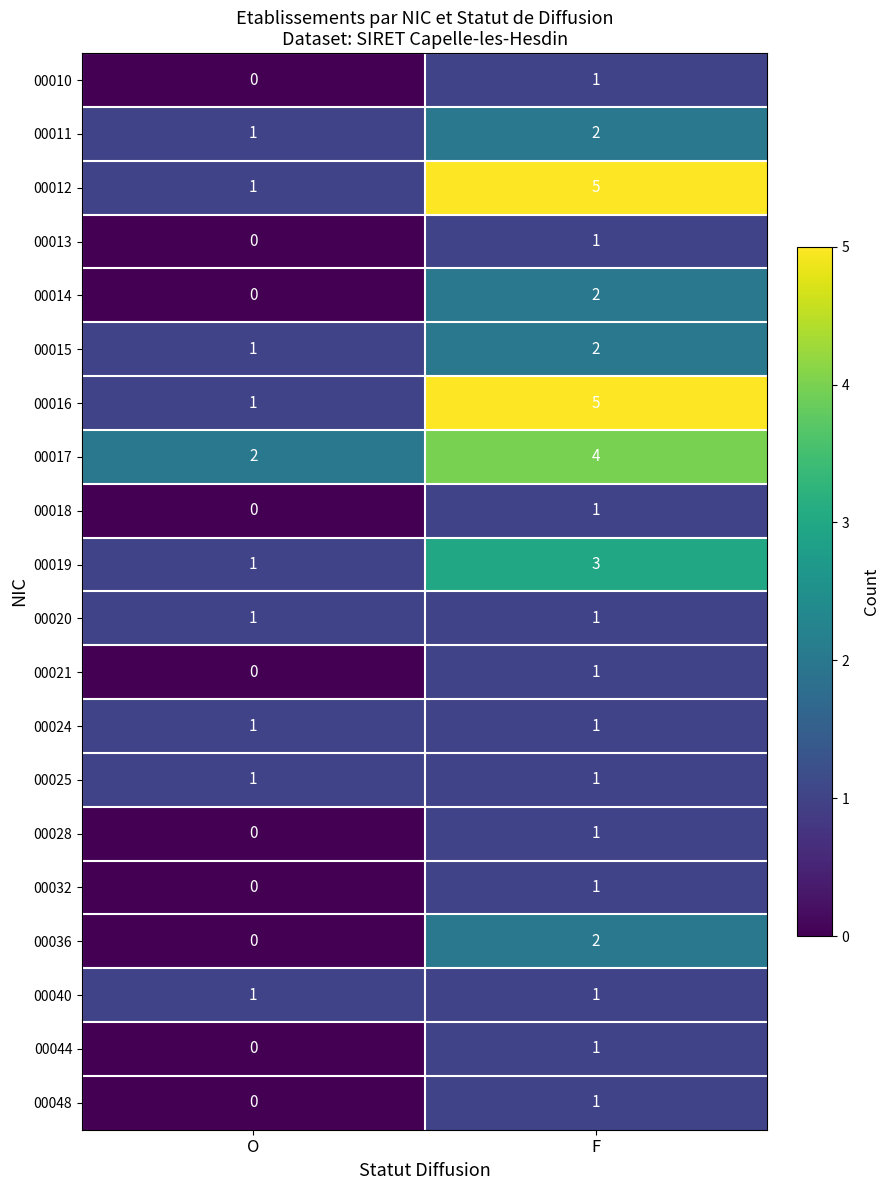

What is the maximum value shown in the chart?

5